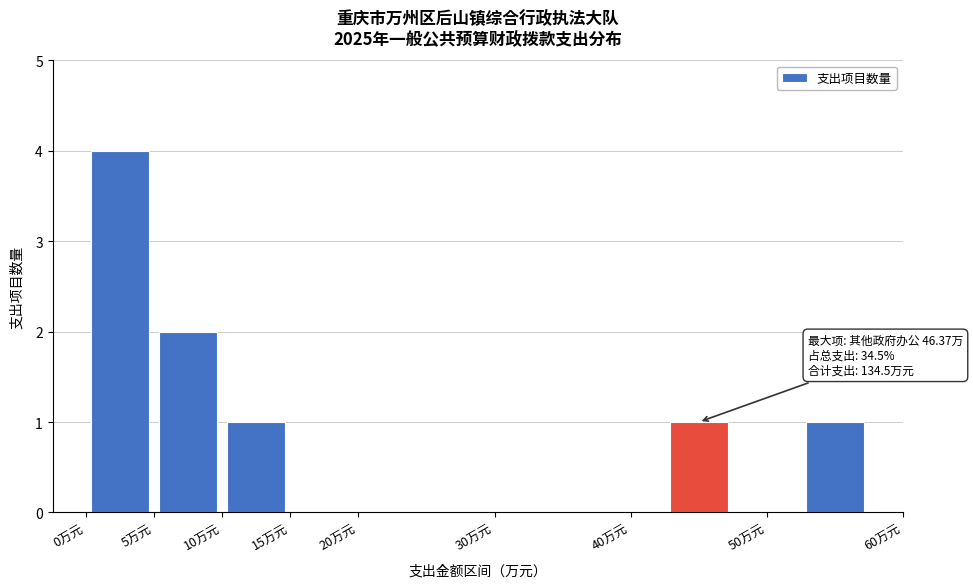

Which range on the x-axis has the tallest bar?

0 to 5